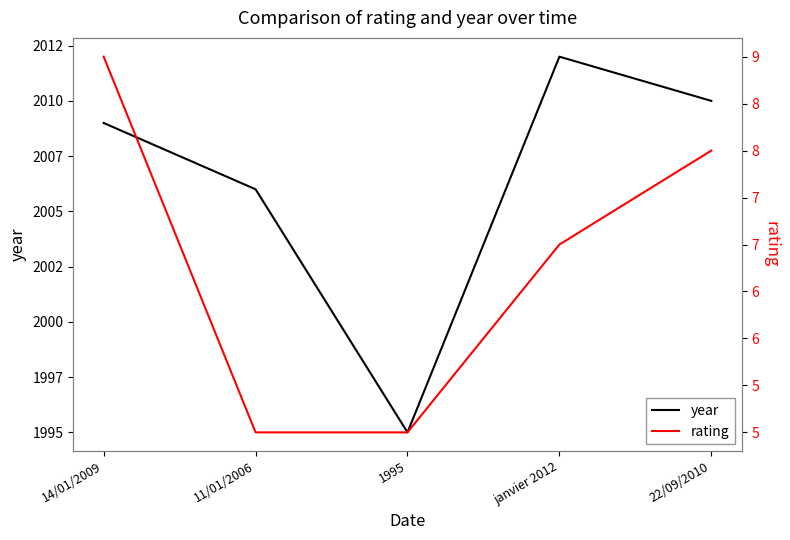

At which category is the sum across all series the highest?

janvier 2012